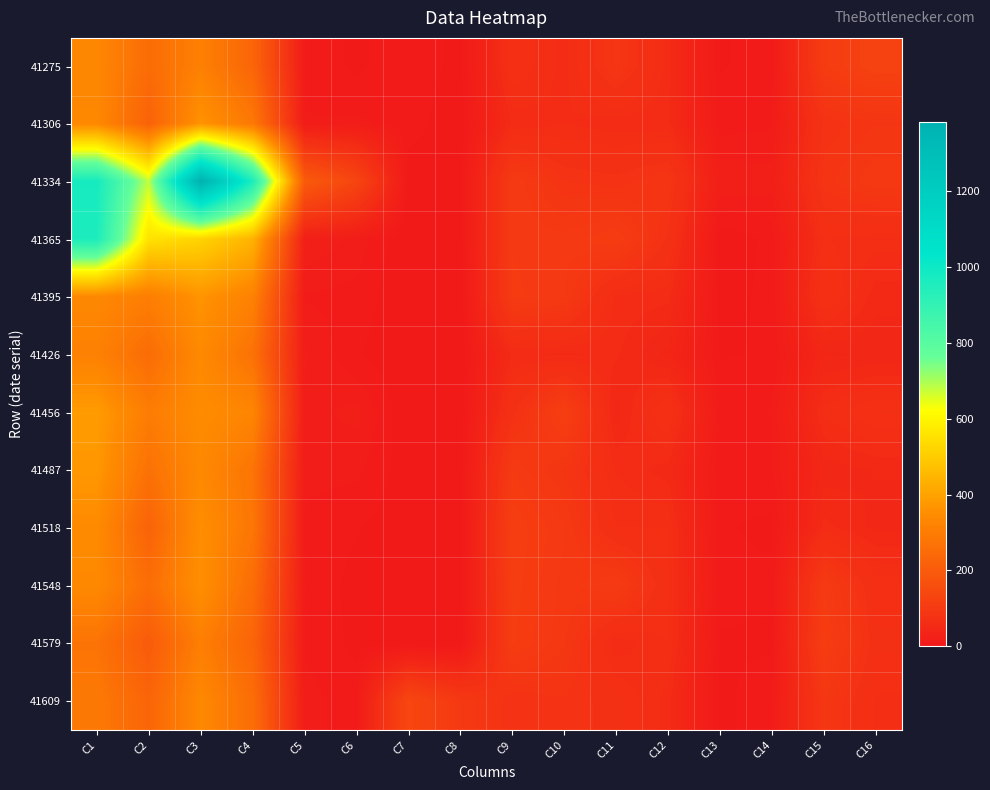

What is the difference between the highest and lowest values at C14?

15